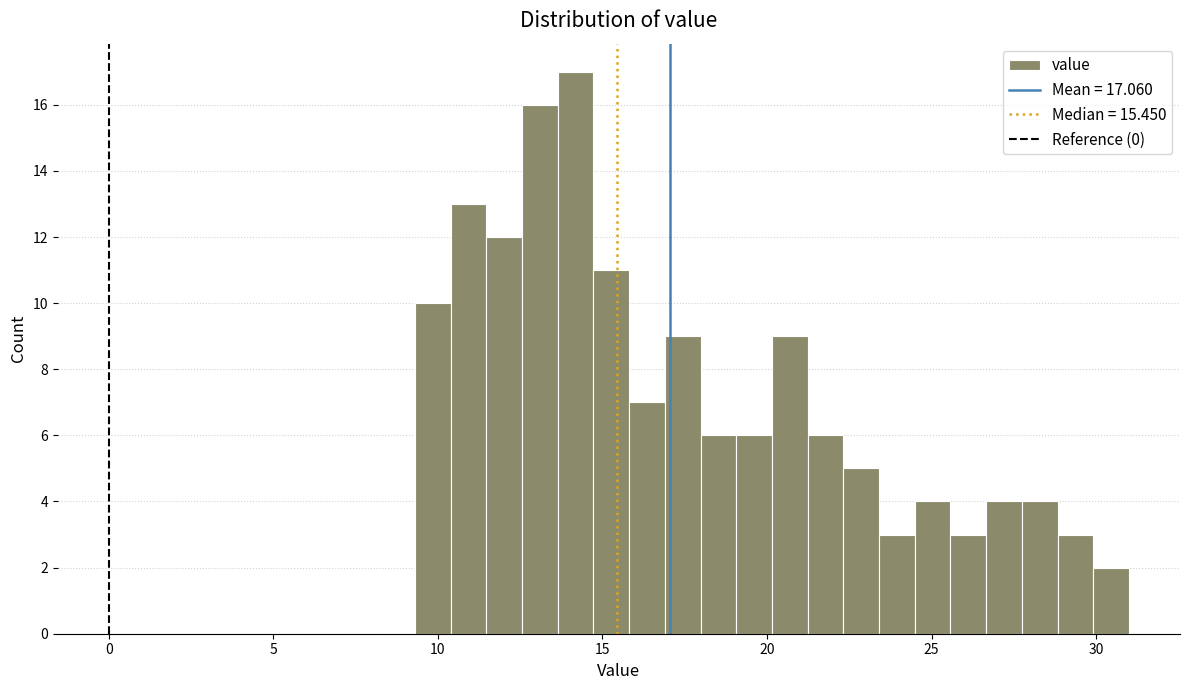

Around what value on the x-axis is the tallest bar? Give the approximate position of its centre, as read against the axis.

14.0